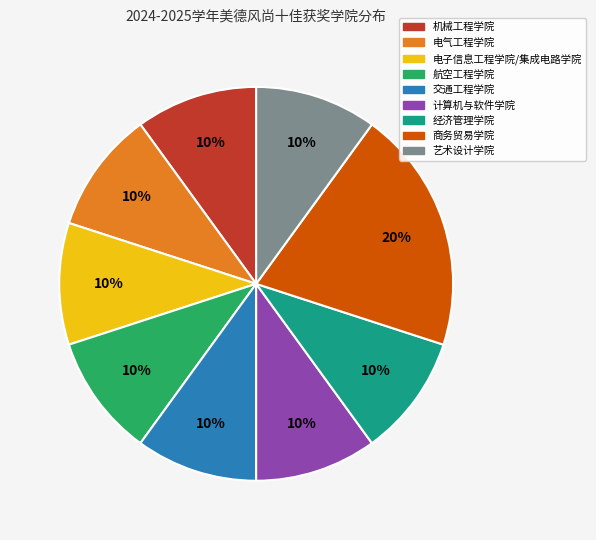

Which slice is the largest?

商务贸易学院